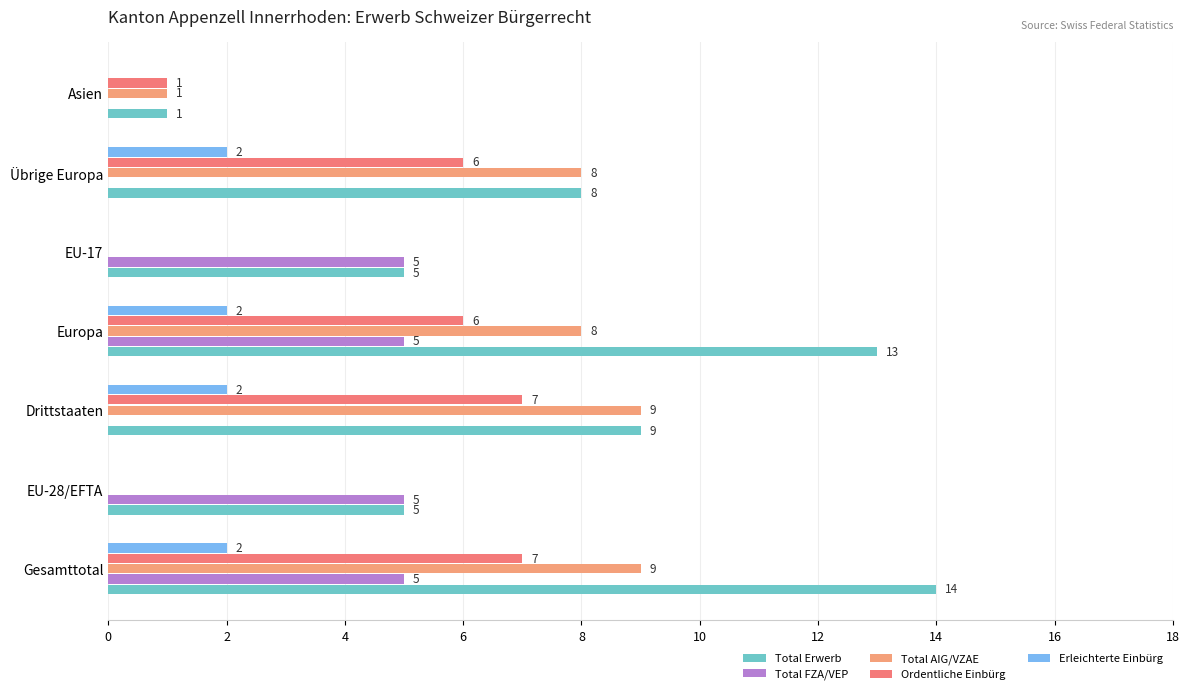

What is the value of the Total Erwerb bar at the 2nd from the left?

5